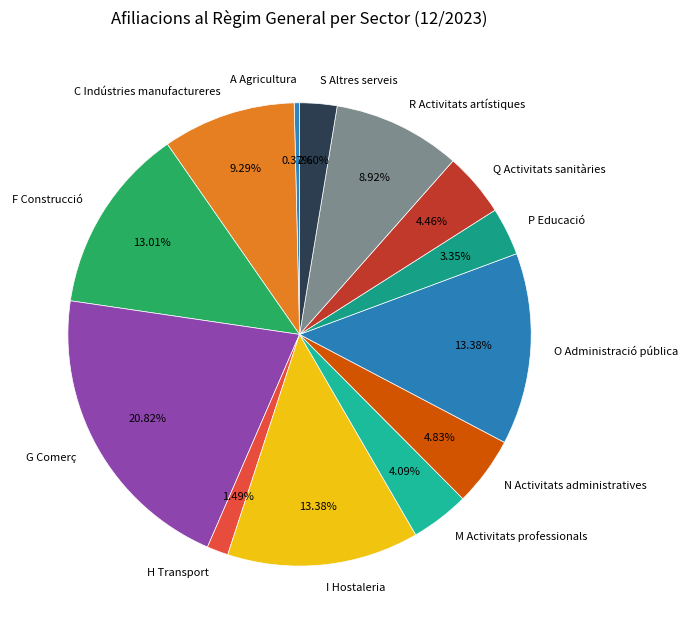

To the nearest percent, what is the average slice percentage?

8%